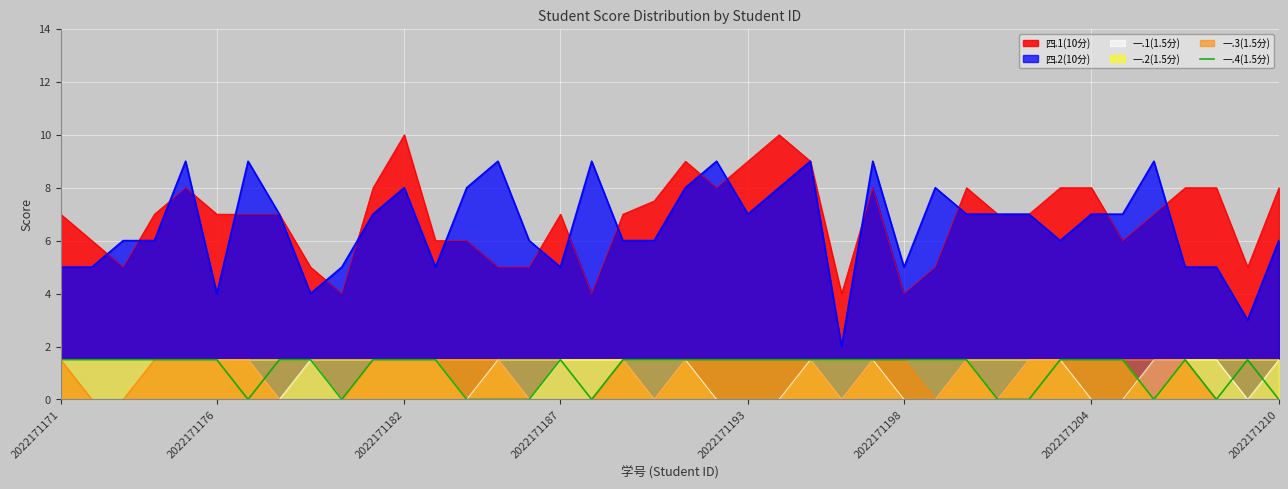

True or false: 四.2(10分) and 一.1(1.5分) intersect in this chart.

False